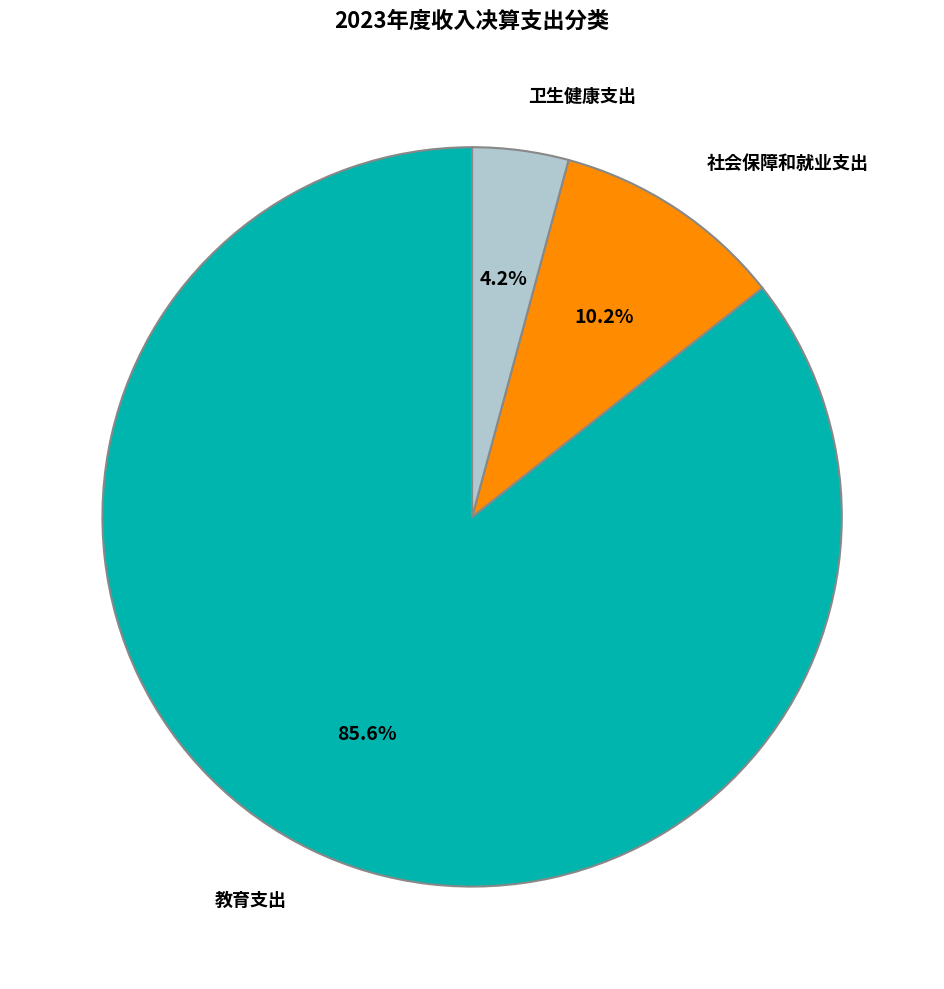

How many segments does this pie chart have?

3